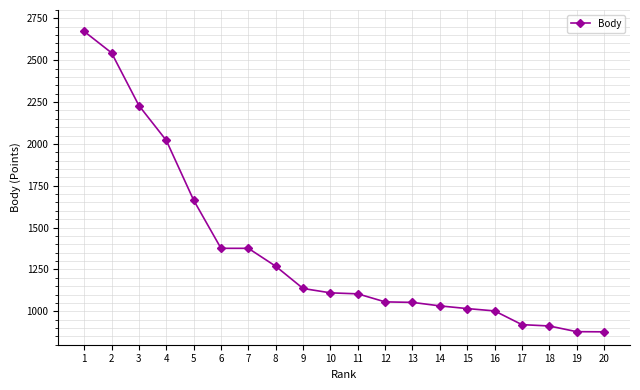

How many lines are shown in the chart?

1